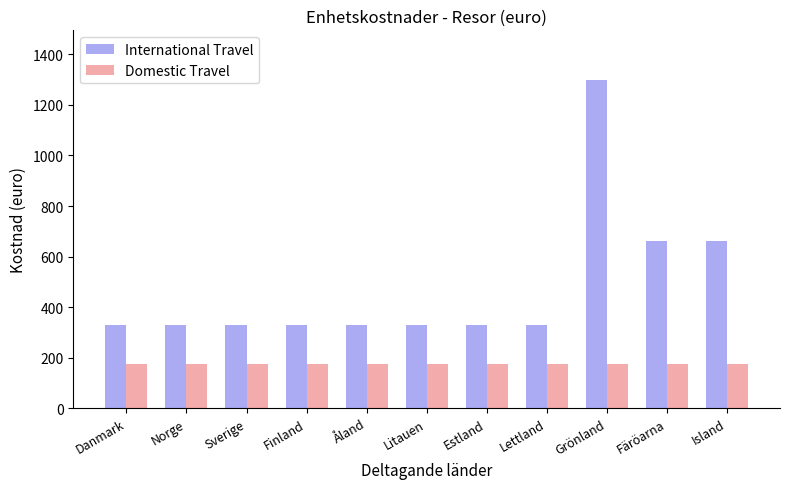

At which category is the sum across all series the highest?

Grönland